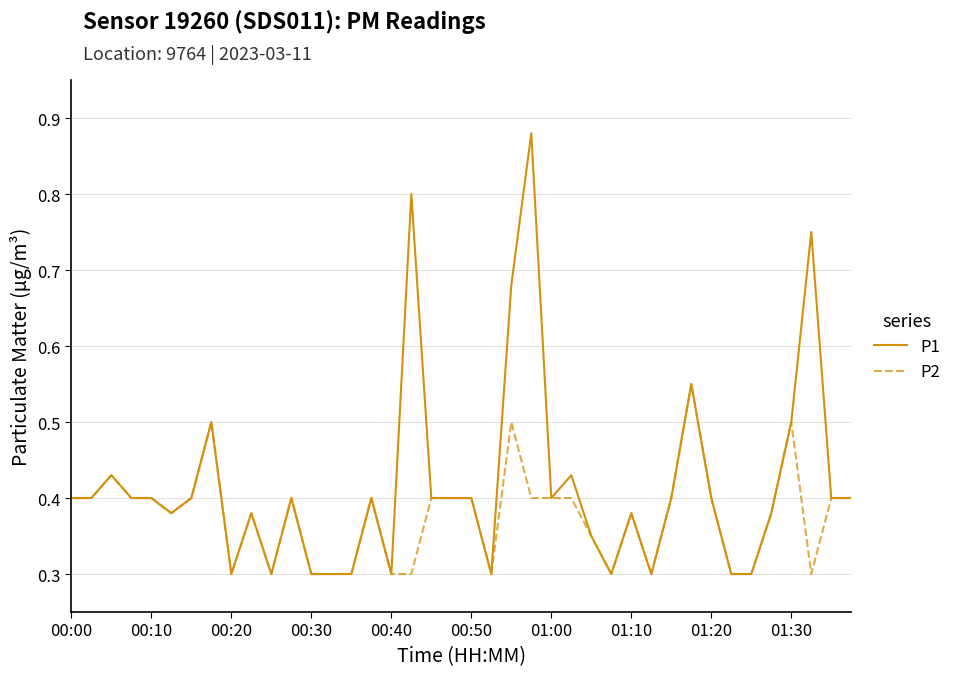

List the series in order of their overall mean, lowest first.

P2, P1